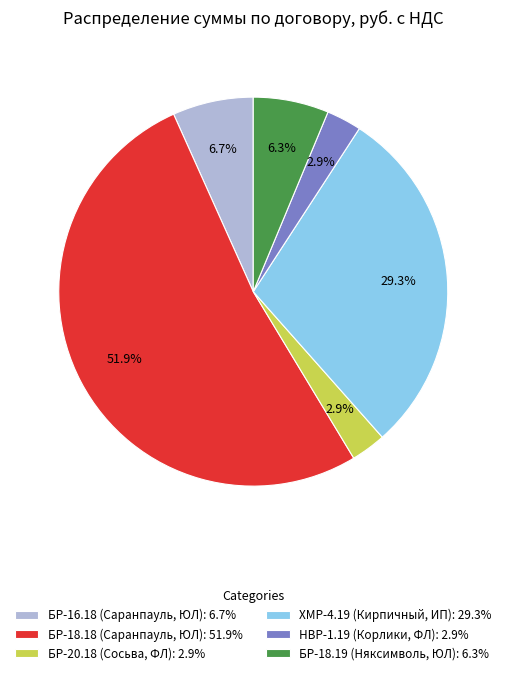

To the nearest percent, what portion does ХМР-4.19 (Кирпичный, ИП) represent?

29%